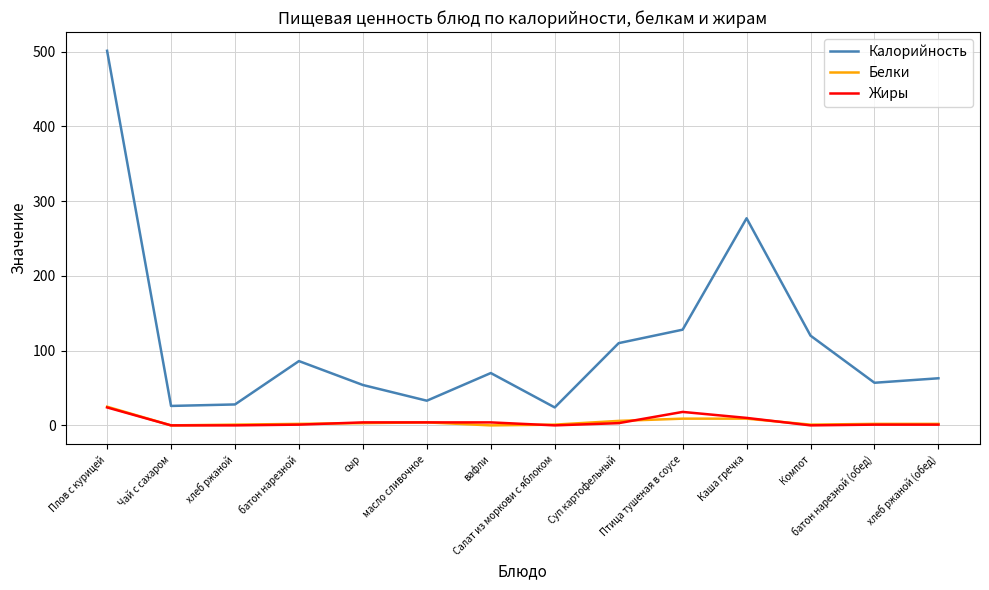

Is this an area chart (filled region under the line)?

No